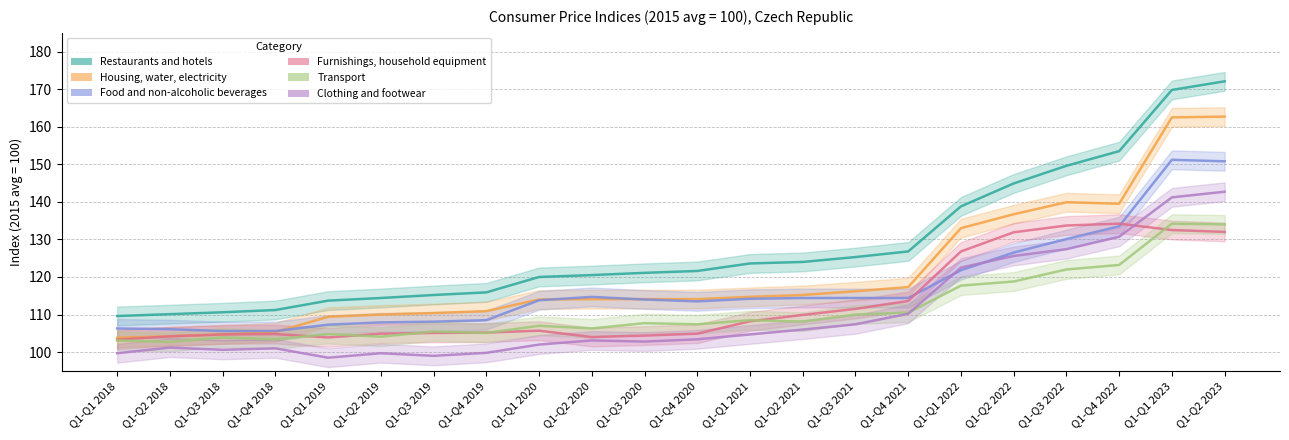

At how many categories does at least one series exceed 103?

22